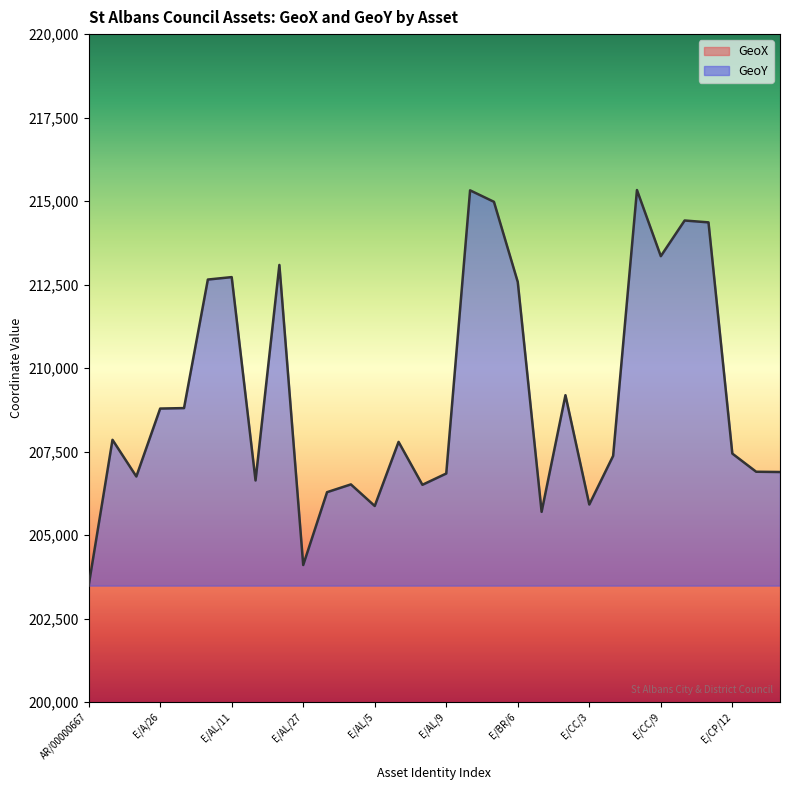

True or false: GeoX and GeoY cross at least once.

False